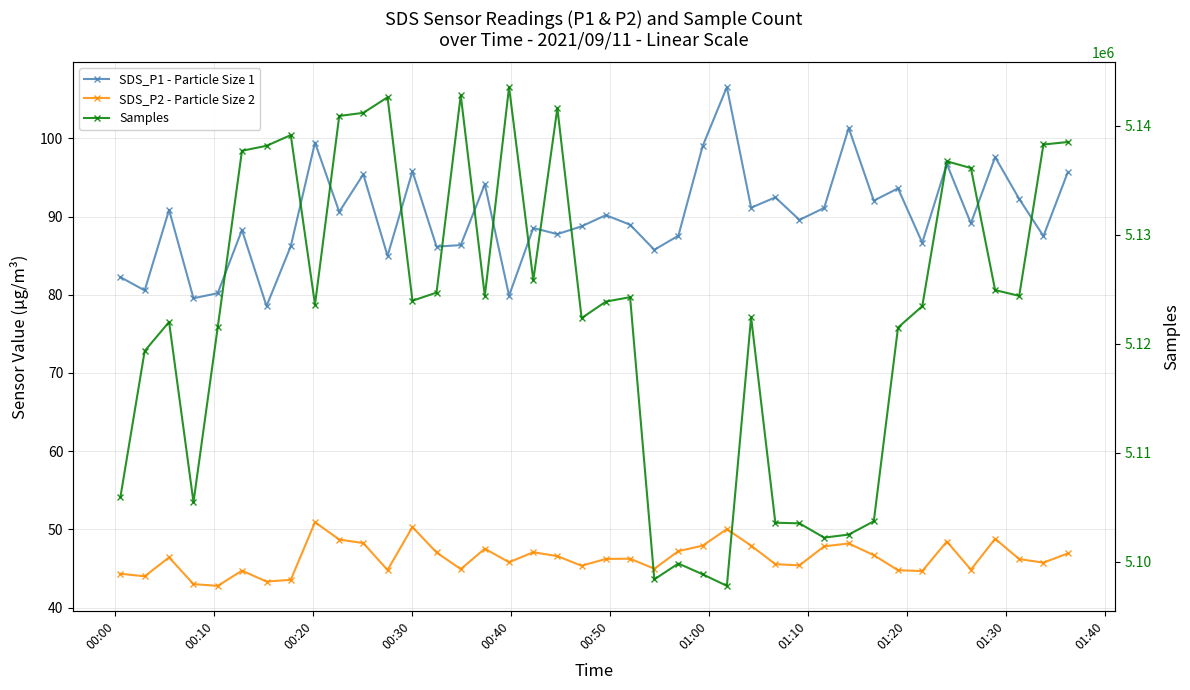

How many distinct data groups are displayed?

3